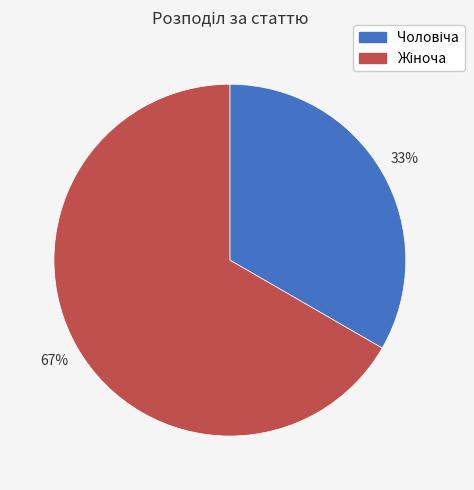

Does any single category account for the majority?

Yes